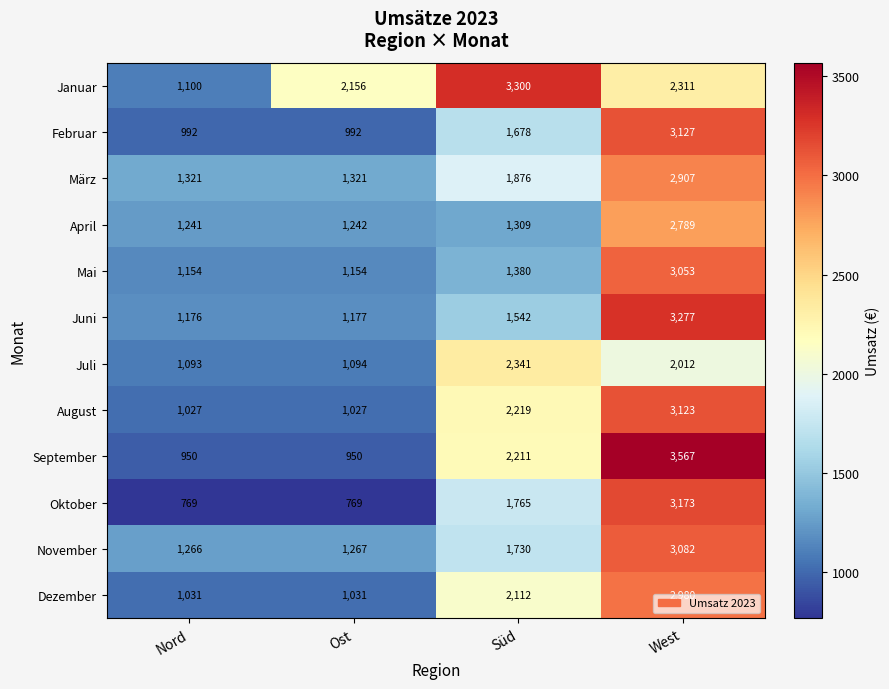

At Süd, list the series in order from largest to smallest.

Januar, Juli, August, September, Dezember, März, Oktober, November, Februar, Juni, Mai, April